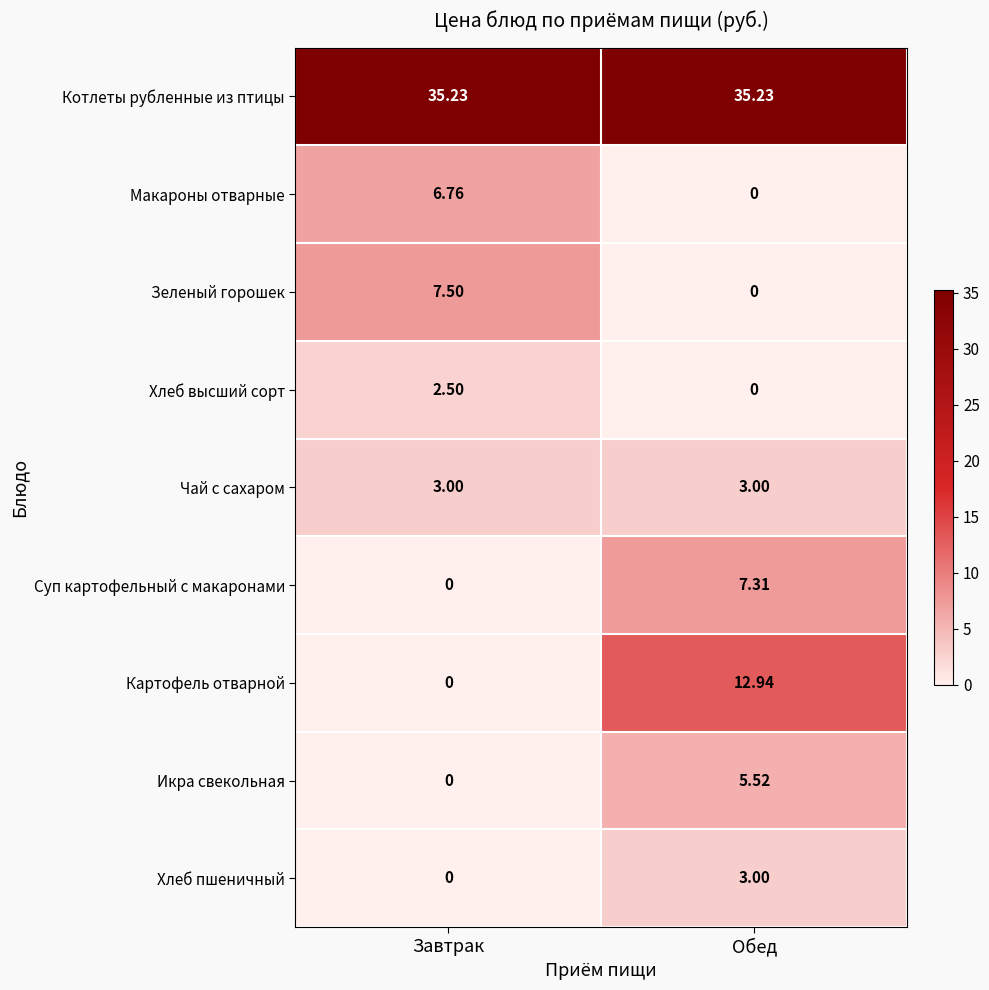

What is the spread (max minus min) of values at Обед?

35.2